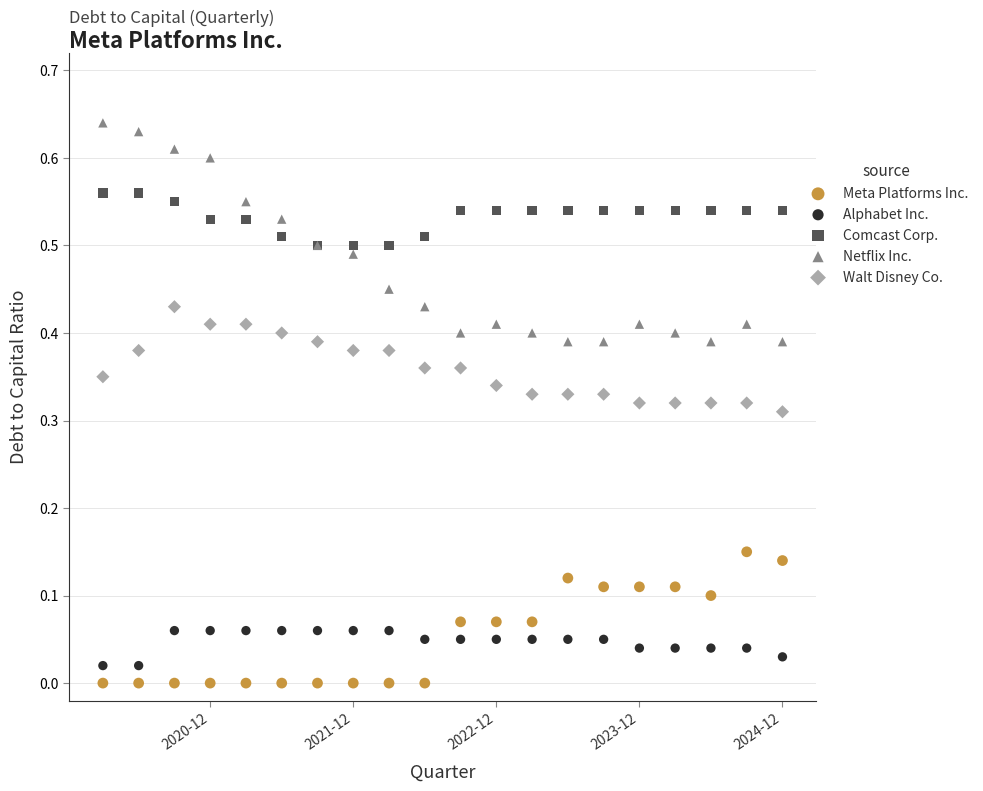

What is the X range (max minus min) for the scatter plot?

19.0